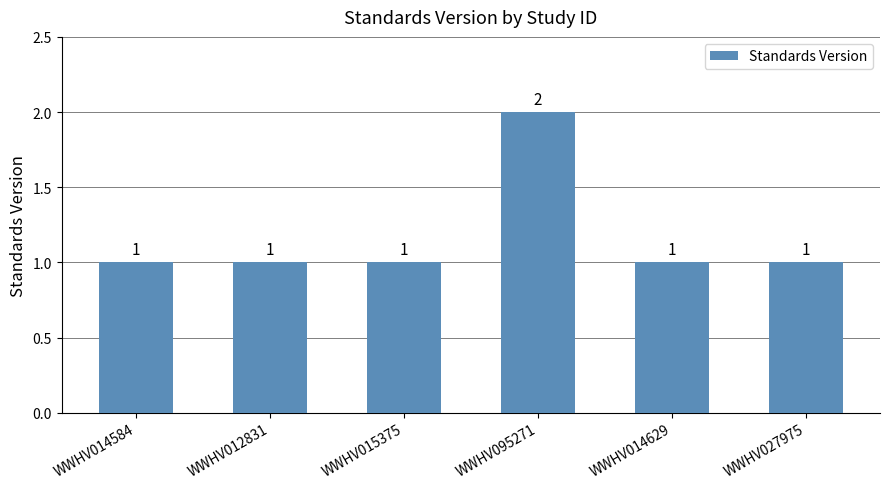

What is the sum of the values at WWHV012831 and WWHV015375?

2